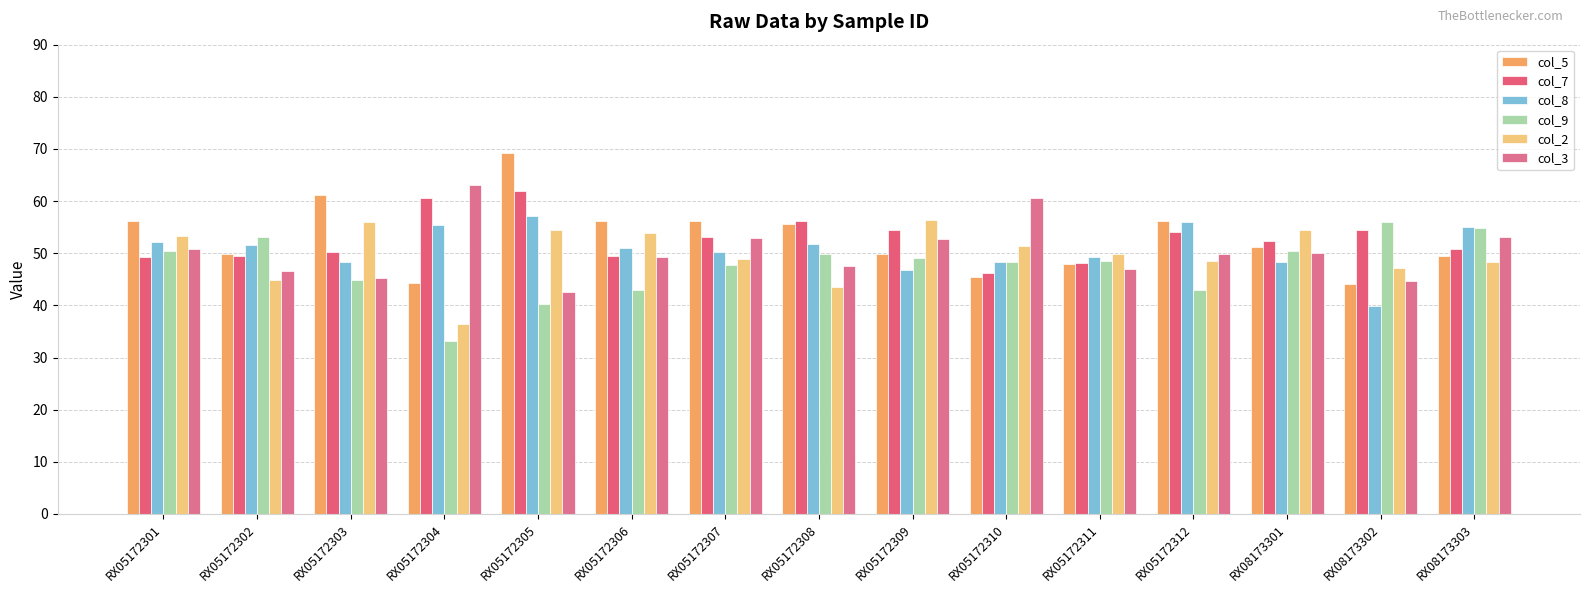

How many data points does each series have?

15